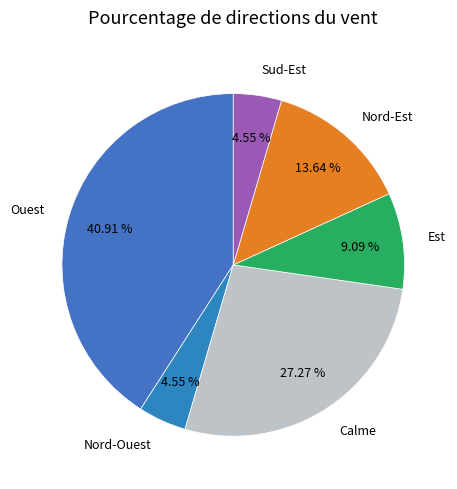

What is the ratio of the value at Sud-Est to the value at Nord-Est?

0.3